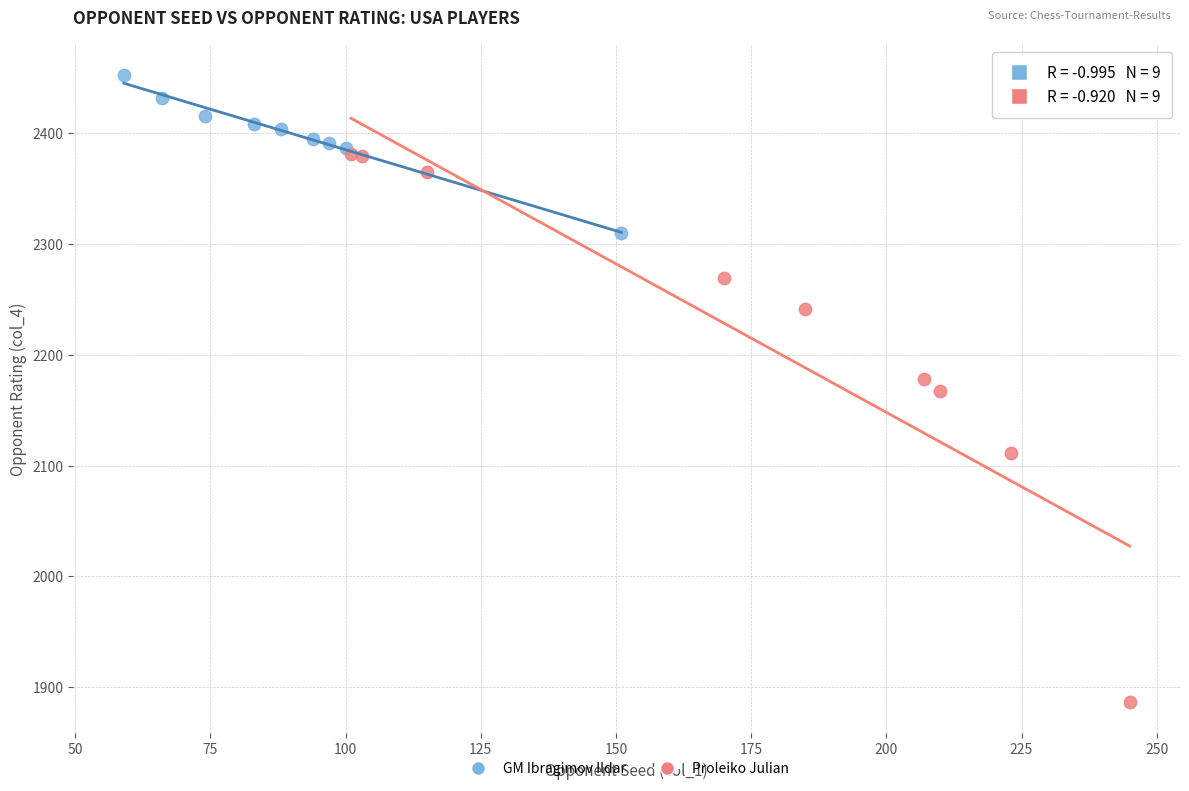

What are all the series names shown in the legend?

GM Ibragimov Ildar, Proleiko Julian